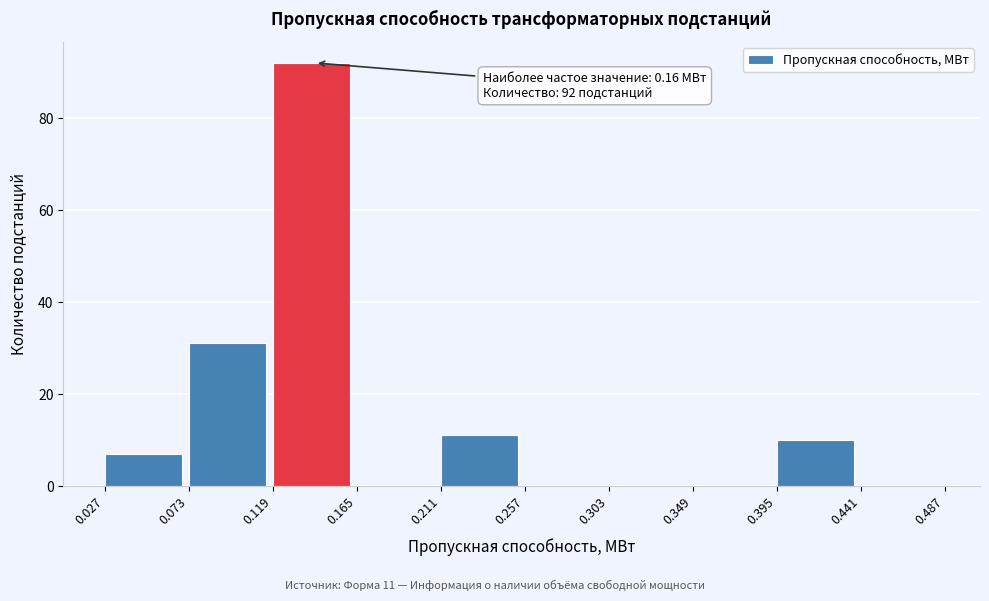

Which range on the x-axis has the tallest bar?

0.119 to 0.165